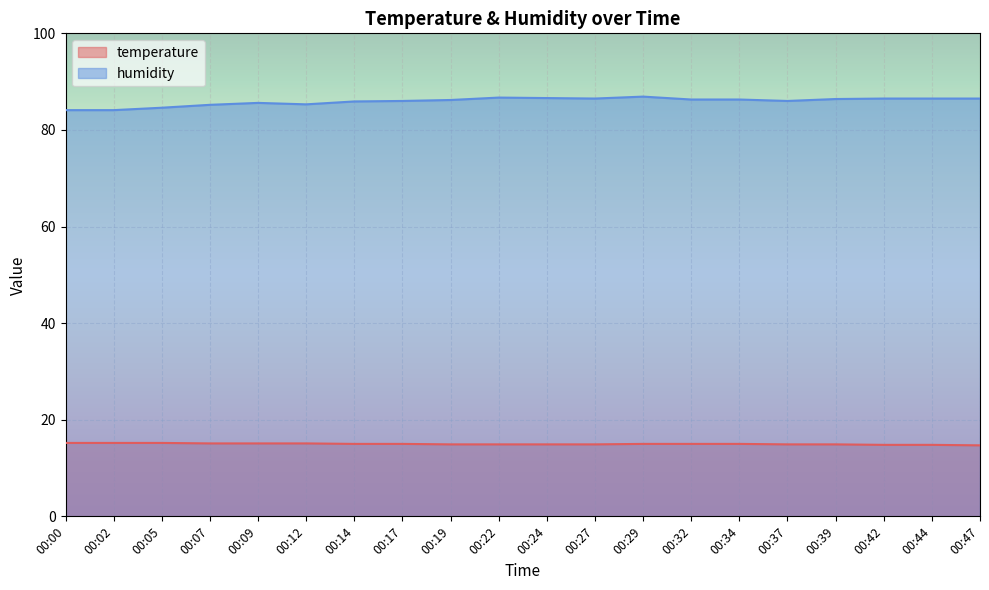

The value of humidity at 00:32 is 86.3. True or false?

True